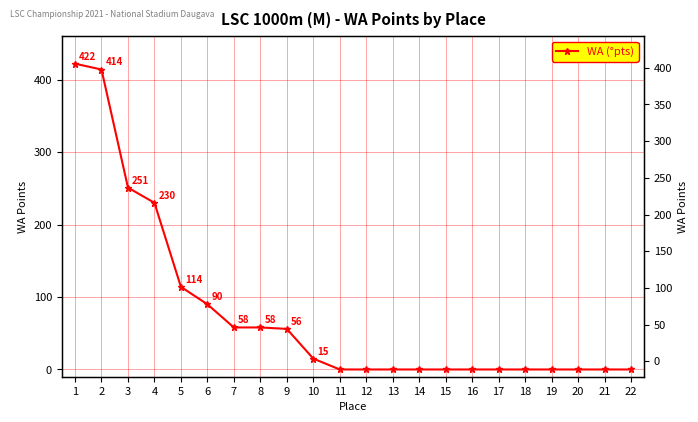

List the labels in order of value, smallest first.

11, 12, 13, 14, 15, 16, 17, 18, 19, 20, 21, 22, 10, 9, 7, 8, 6, 5, 4, 3, 2, 1